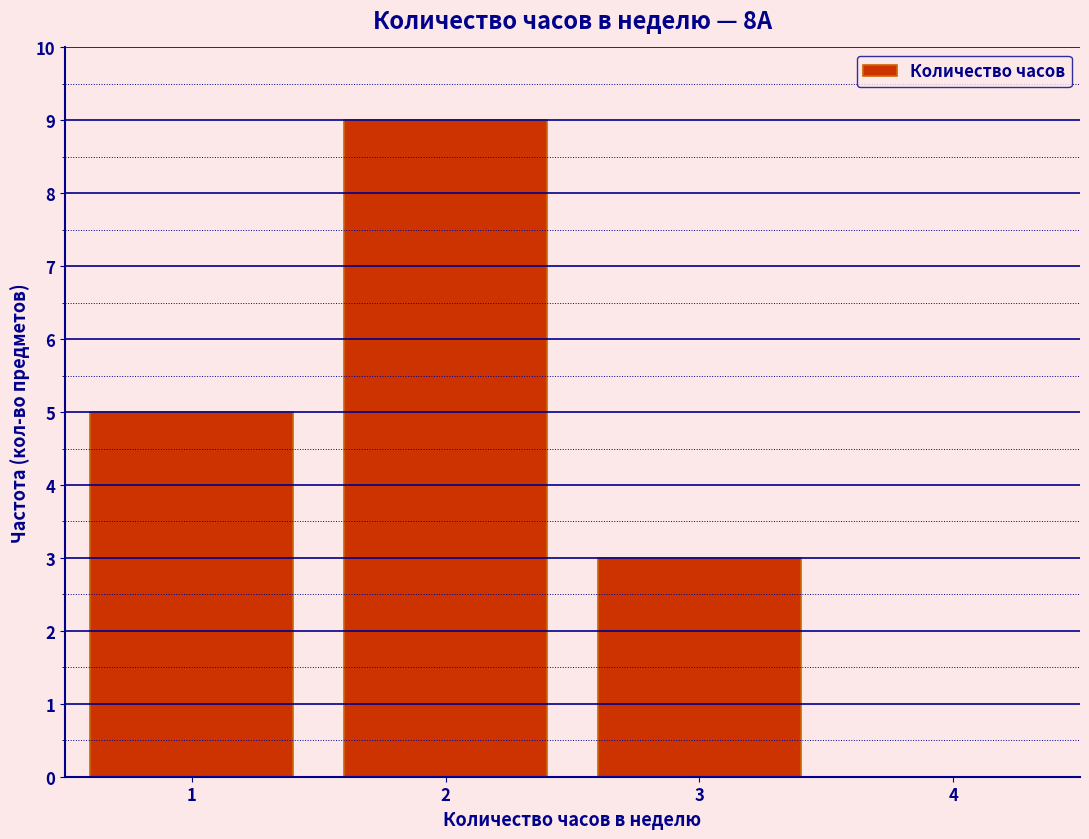

What is the height of the bar covering 2.5 to 3.5 on the x-axis? The values are not printed on the chart, so give them approximately, as read against the axis.

3